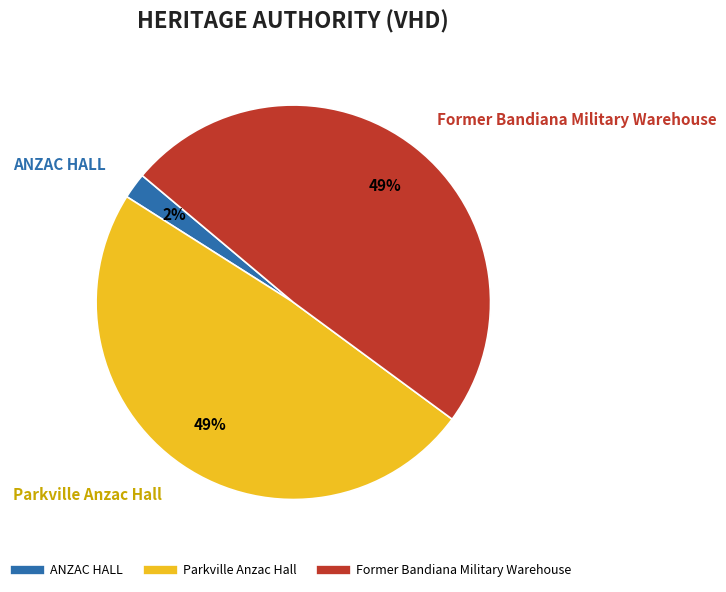

Is the sum of Former Bandiana Military Warehouse and Parkville Anzac Hall greater than half?

Yes